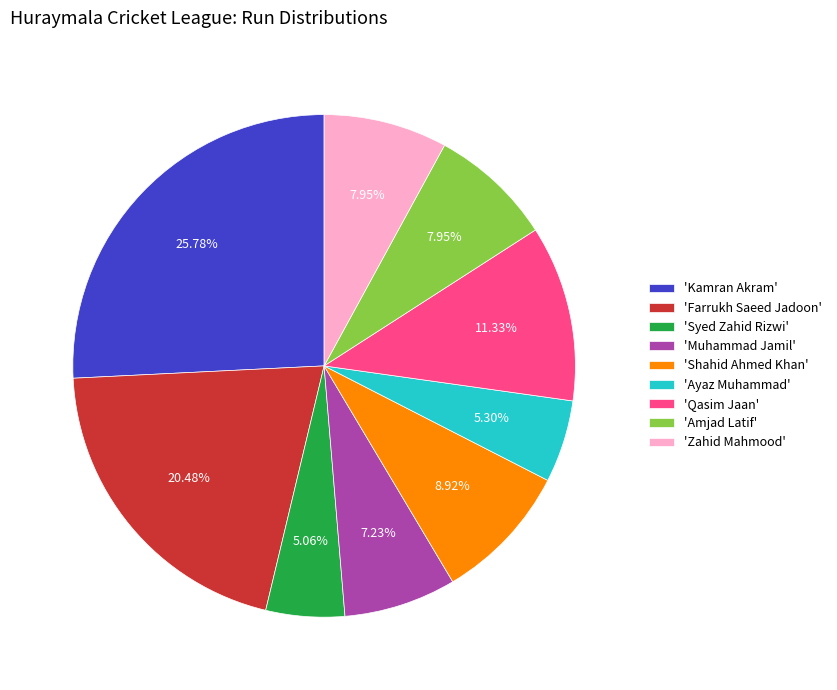

Is there any slice that represents more than half of the pie?

No